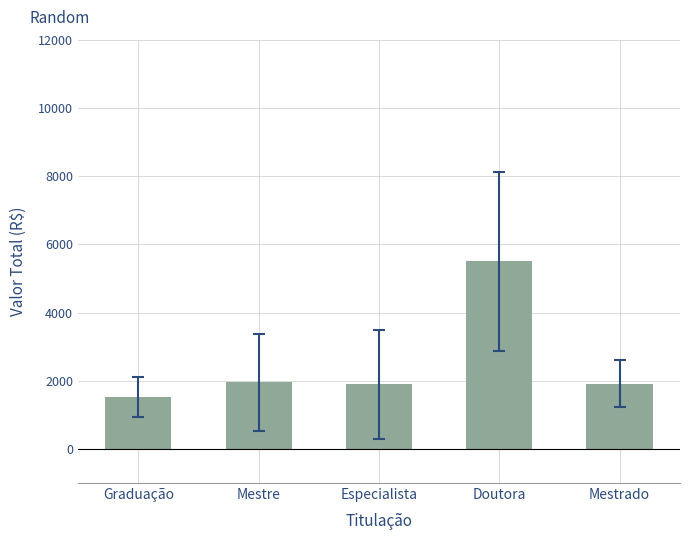

What is the label of the 3rd bar from the left?

Especialista